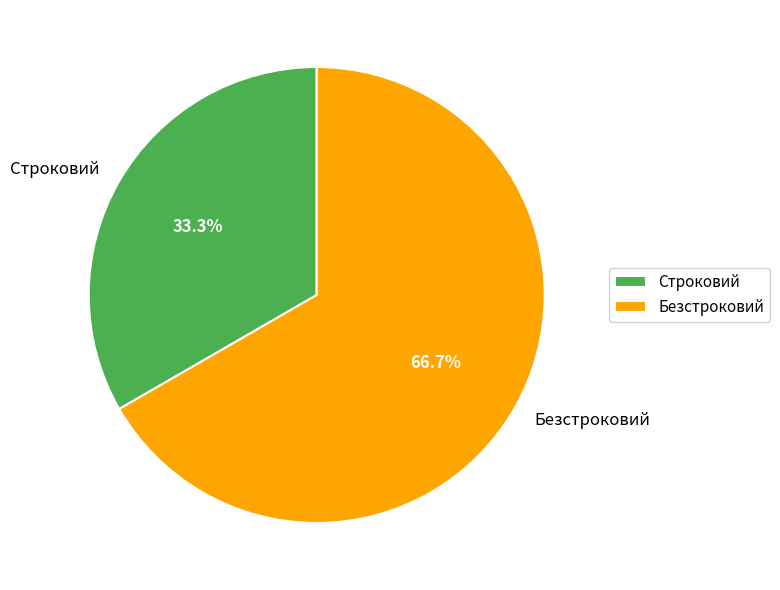

Combined, do Безстроковий and Строковий account for over 50%?

Yes